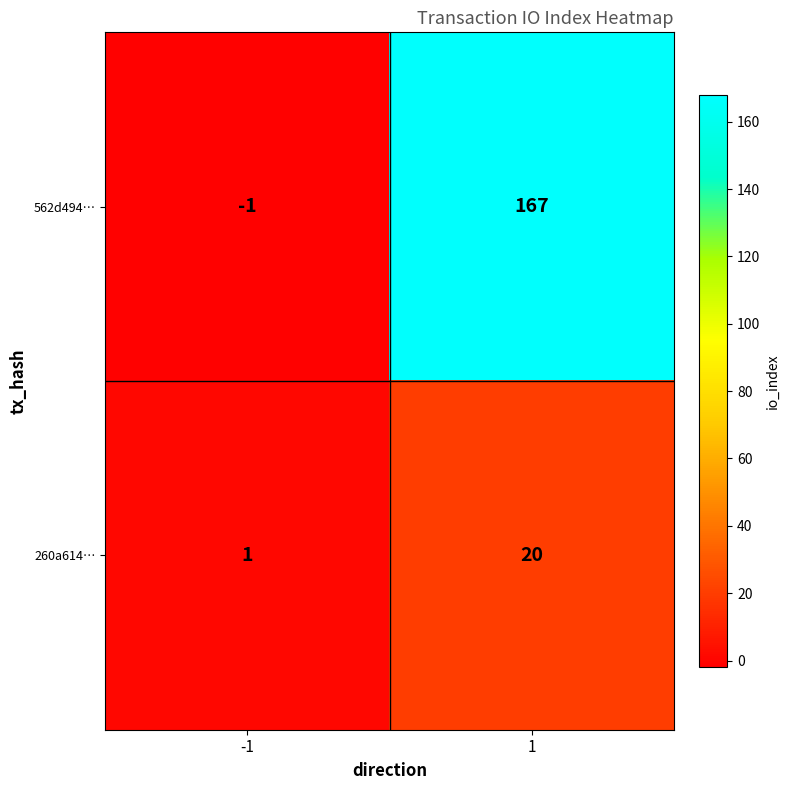

Which category has the highest value across all series?

1